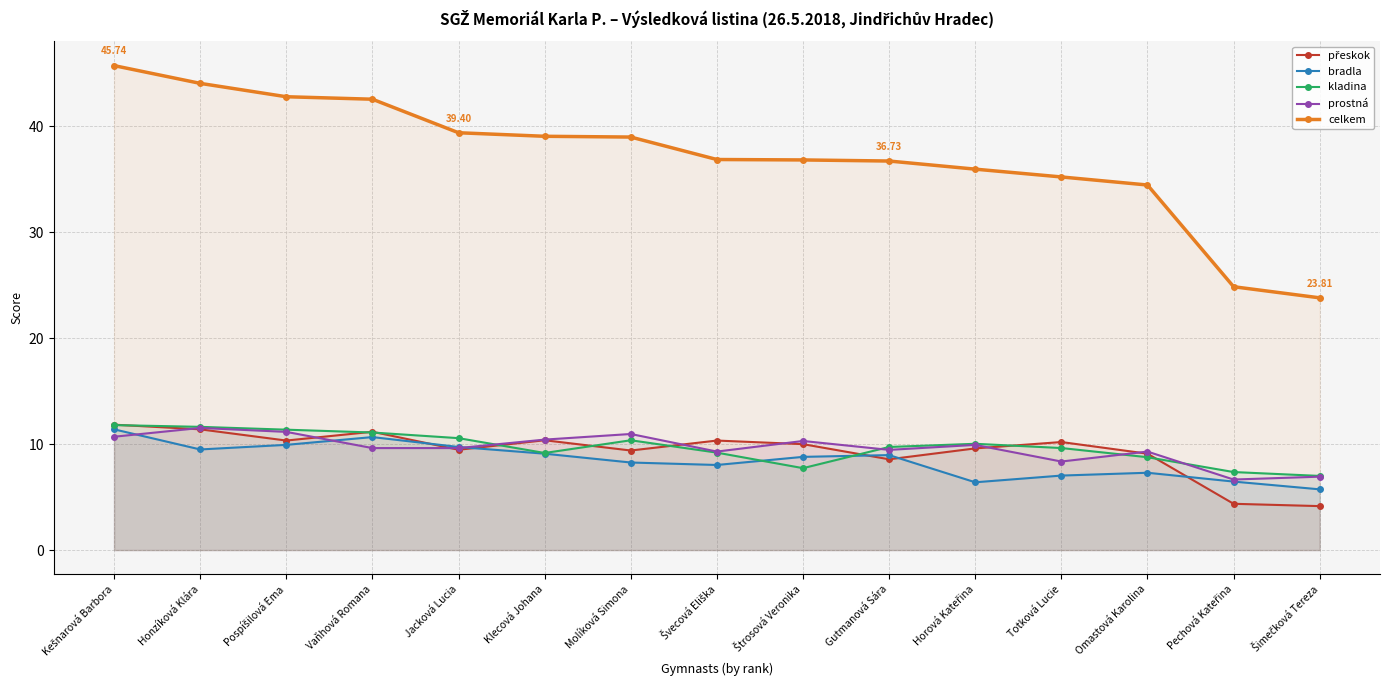

True or false: bradla and celkem cross at least once.

False